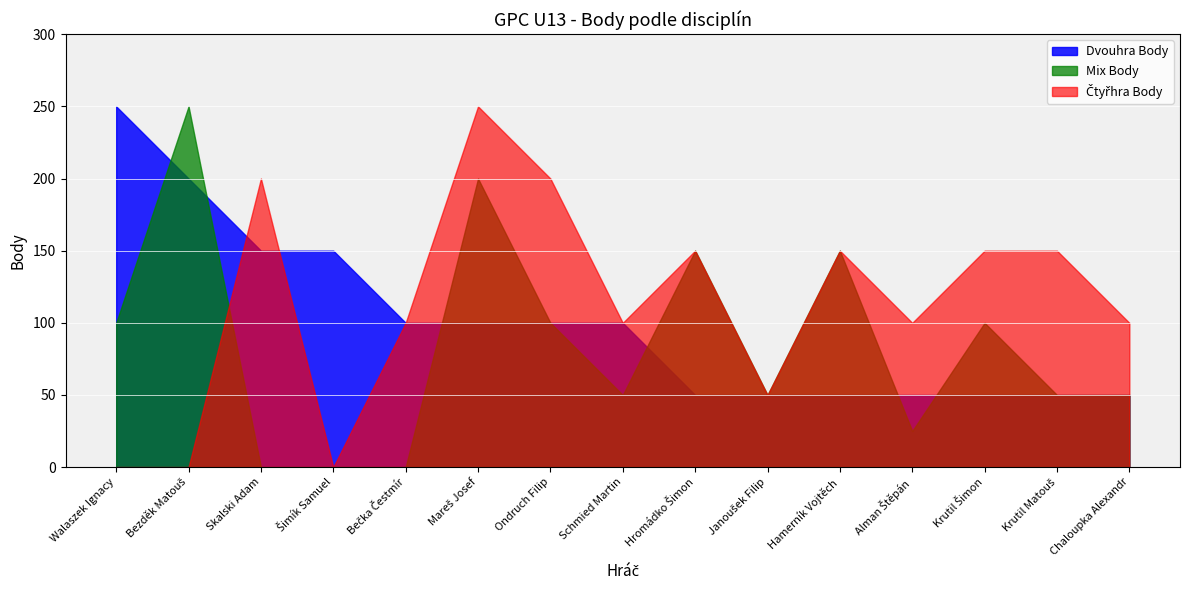

What is the total value across all series at Šimík Samuel?

150